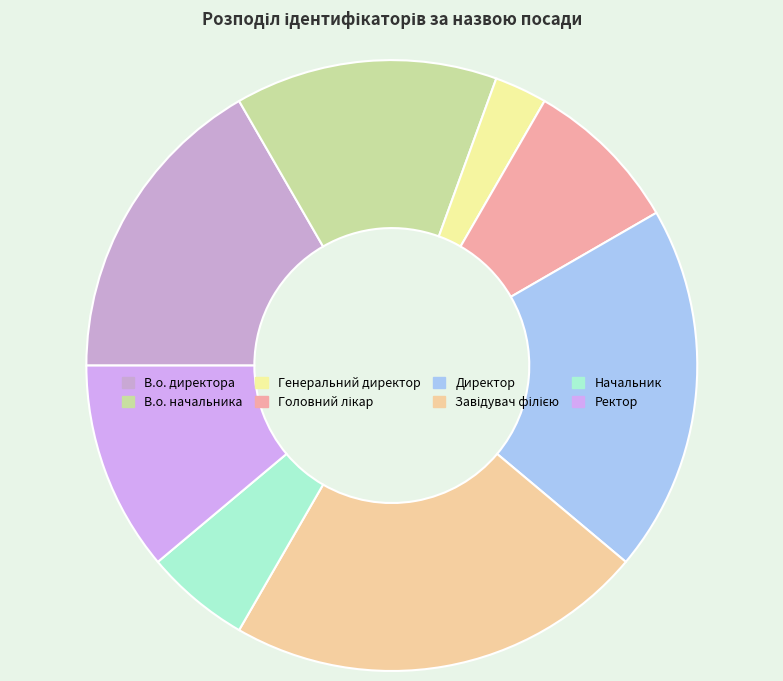

To the nearest percent, what is the average slice percentage?

12%